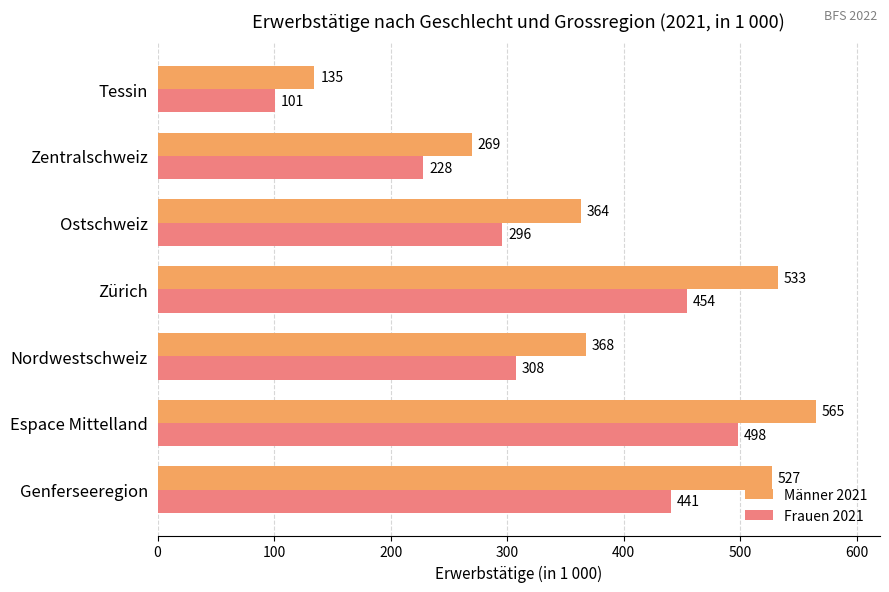

Which series has the widest spread of values?

Männer 2021